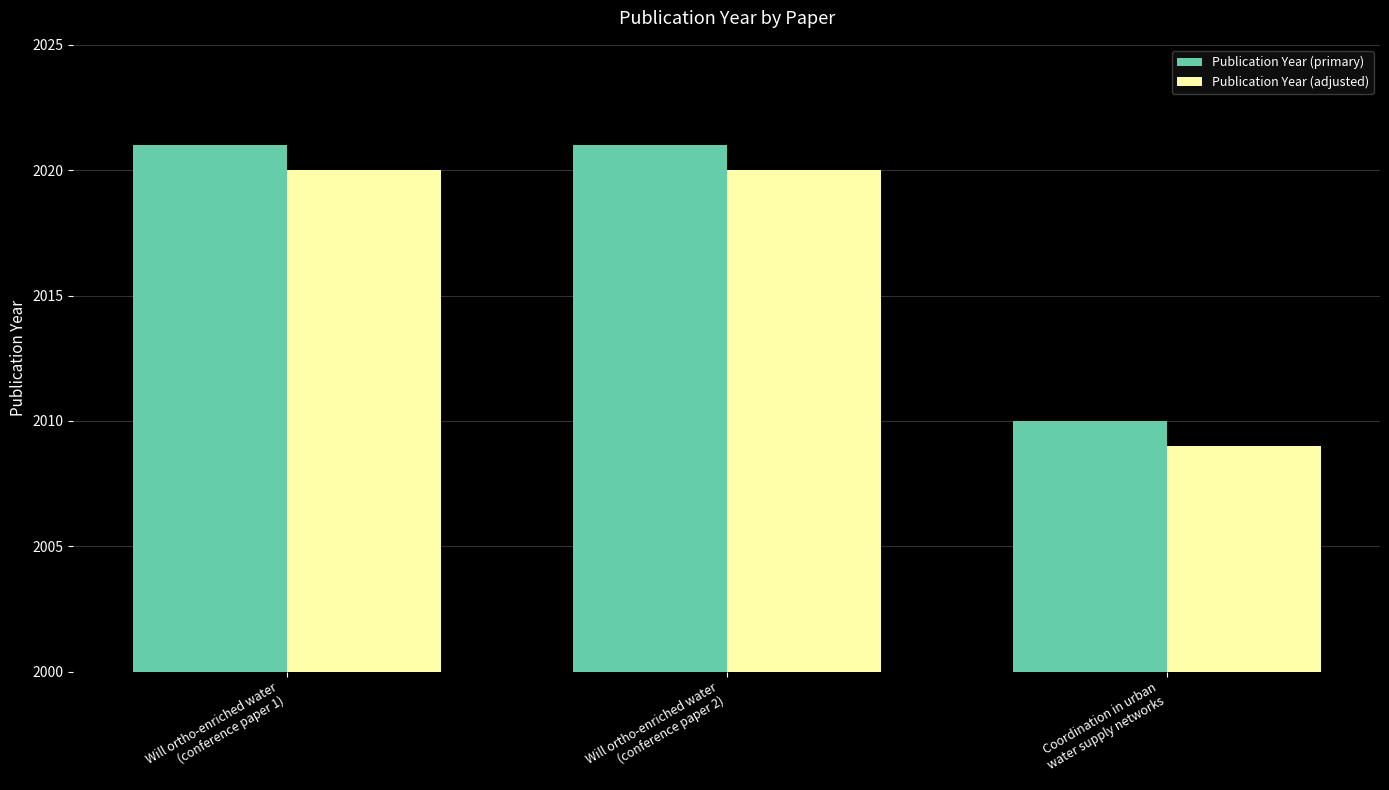

What is the difference between the maximum and minimum values in the Publication Year (adjusted) series?

11